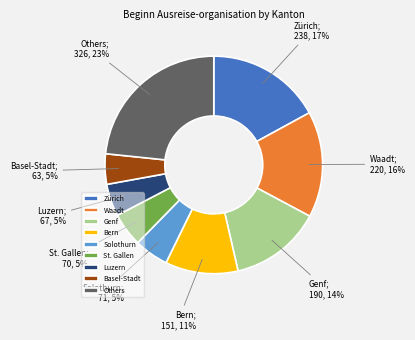

Which category has the biggest portion of the pie?

Others